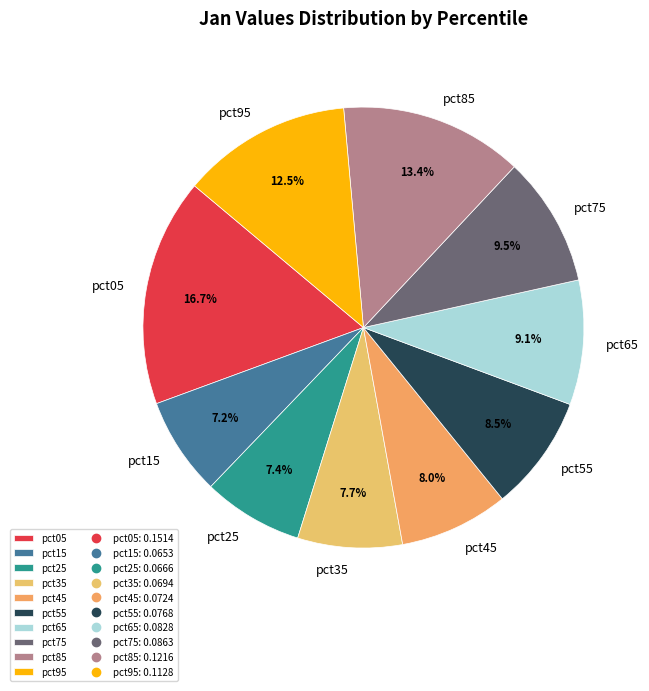

To the nearest percent, what is the combined percentage of pct55 and pct65?

18%